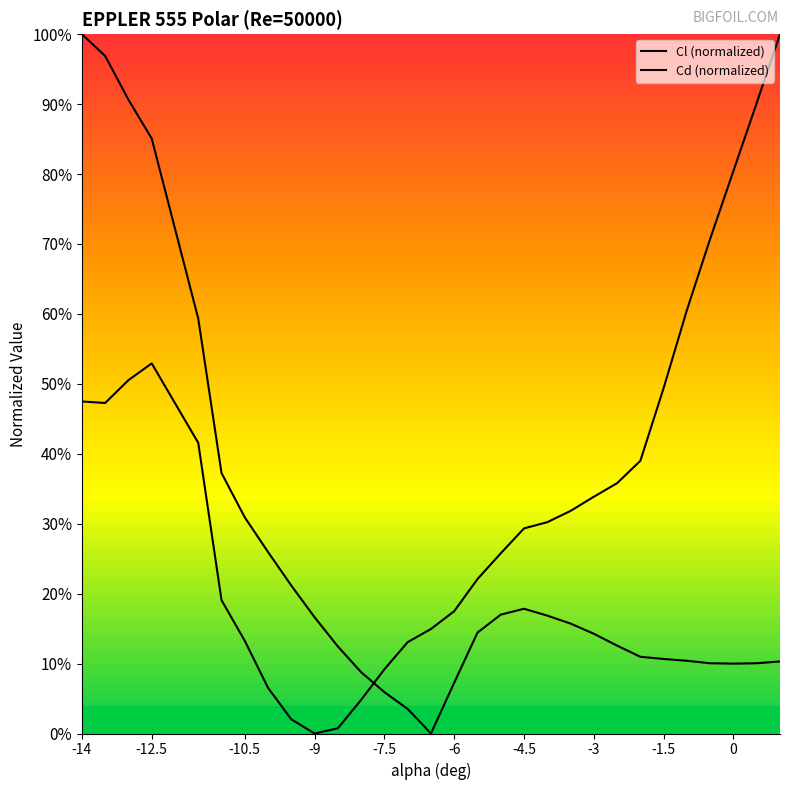

What is the difference between the maximum and second lowest values in the Cl (normalized) series?

1.0